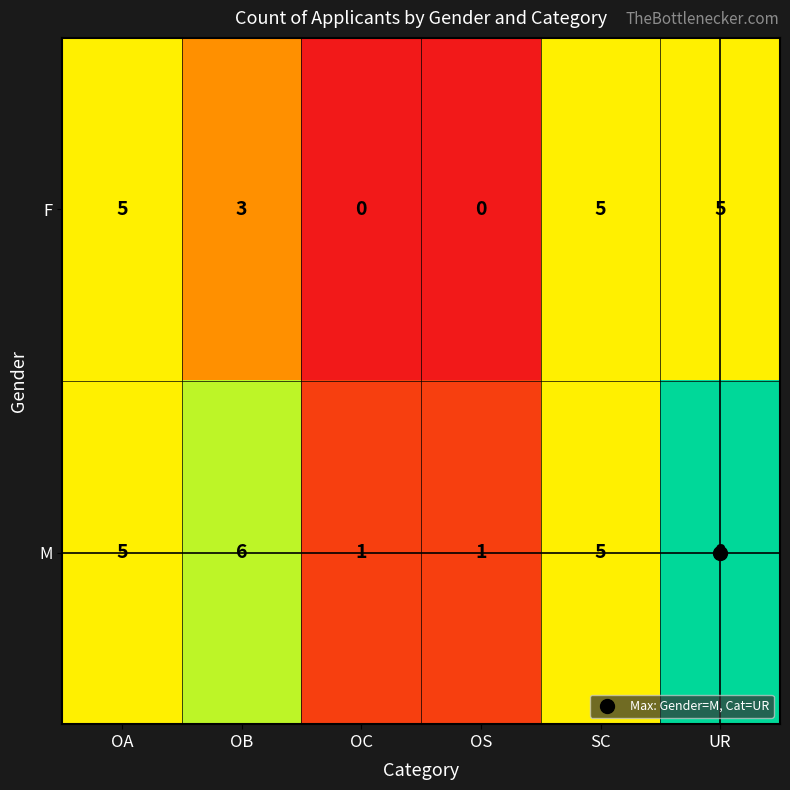

Rank the series at OC from lowest to highest value.

F, M